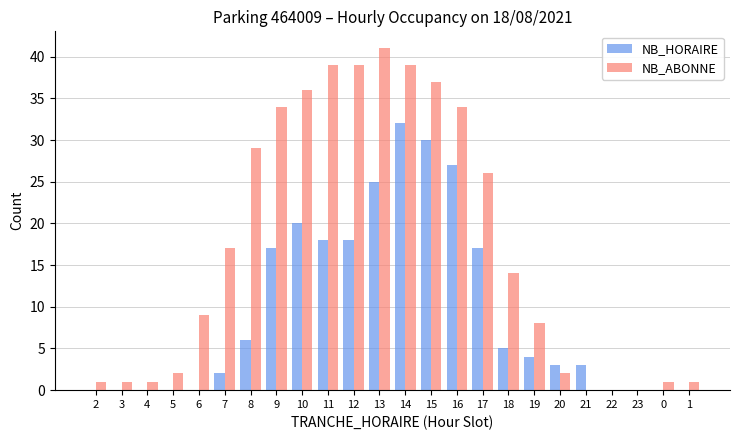

Which series has the largest total across all categories?

NB_ABONNE